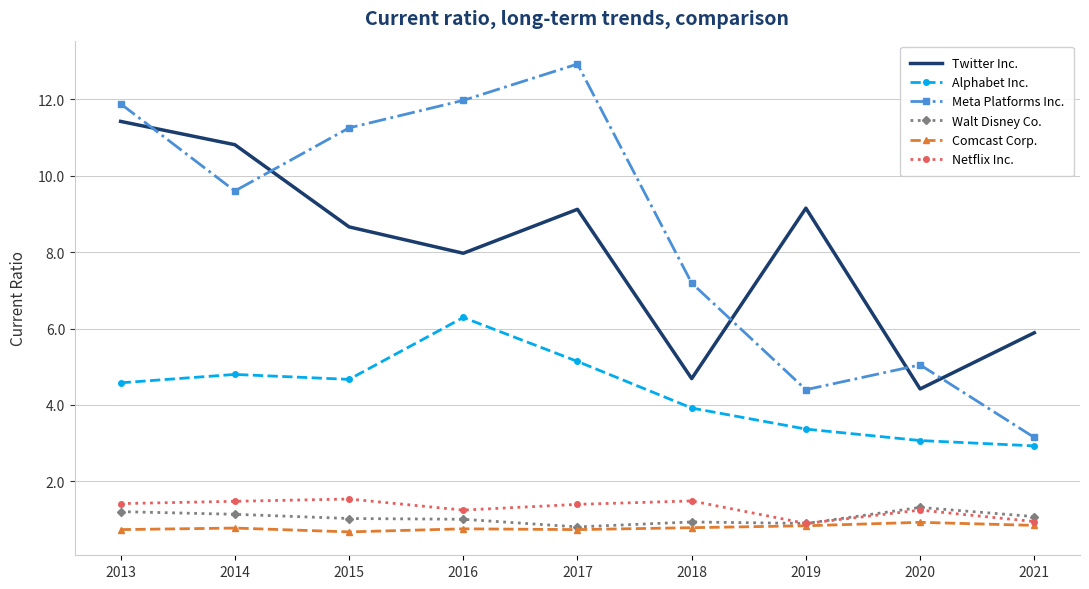

True or false: Alphabet Inc. and Comcast Corp. cross at least once.

False